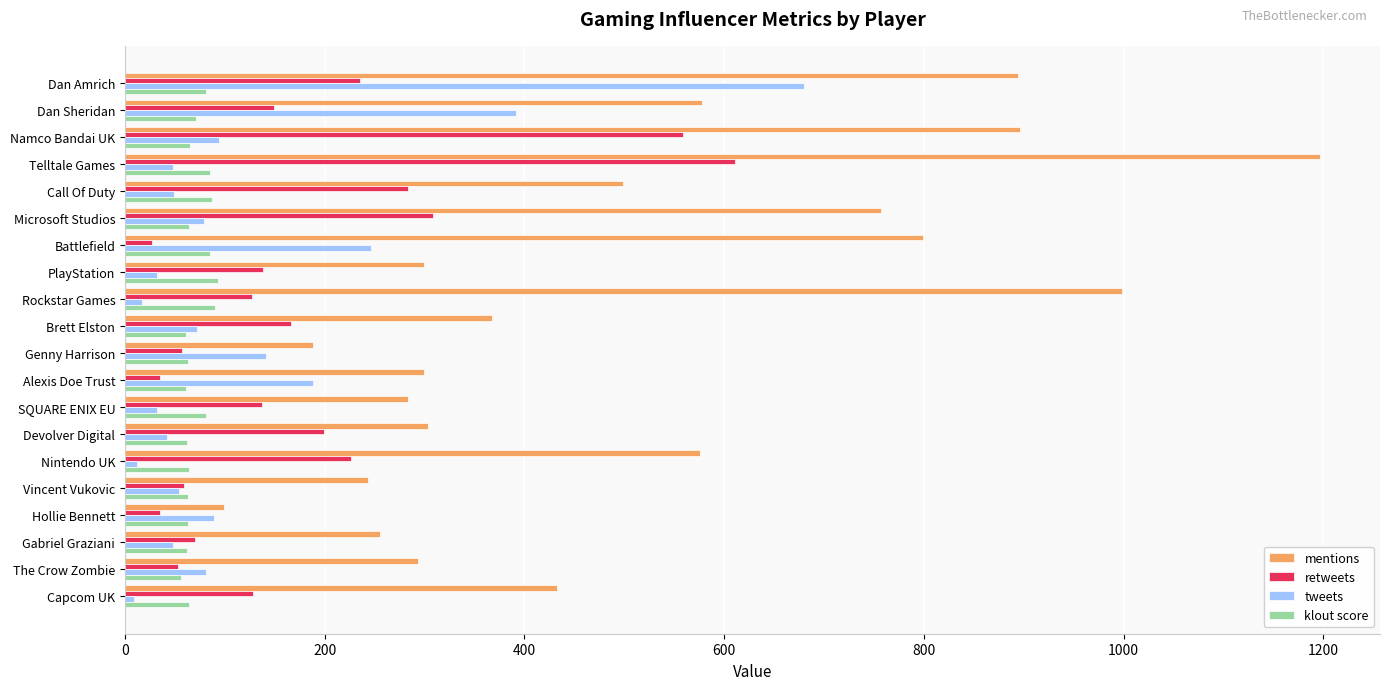

What is the sum of all retweets values?

3602